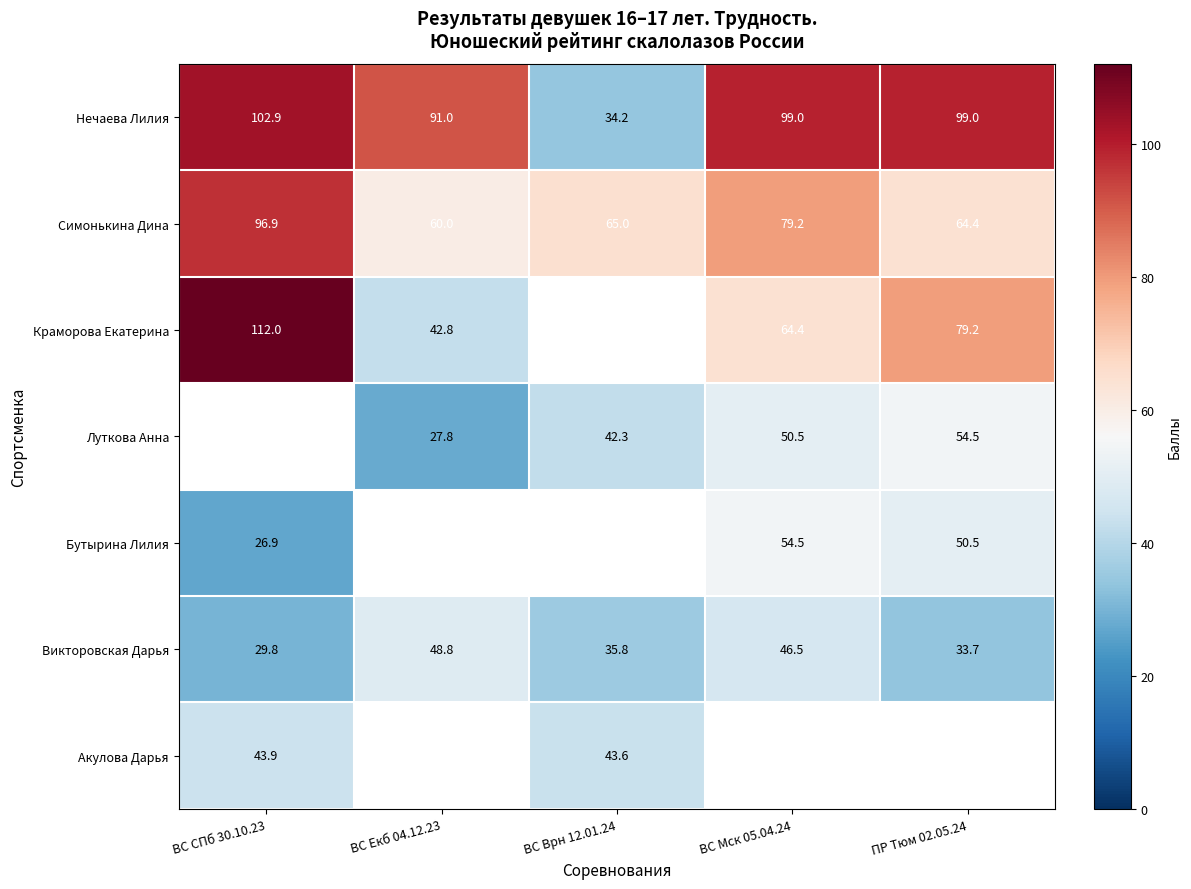

The value of Луткова Анна at ВС Врн 12.01.24 is 62.1. True or false?

False